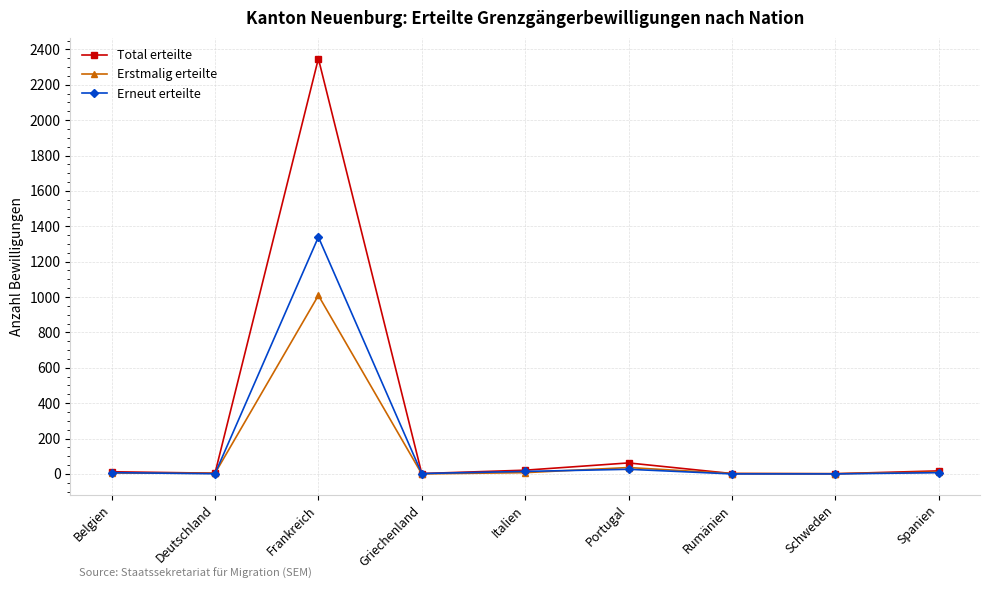

What is the highest value of the Total erteilte series?

2348